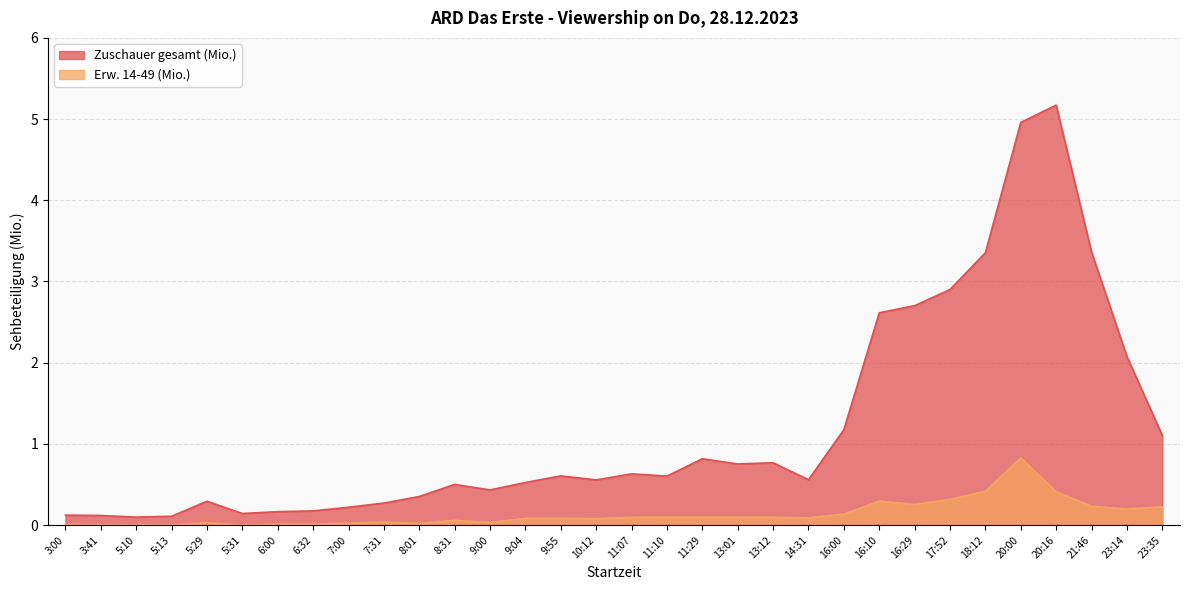

At how many categories does at least one series exceed 2?

8